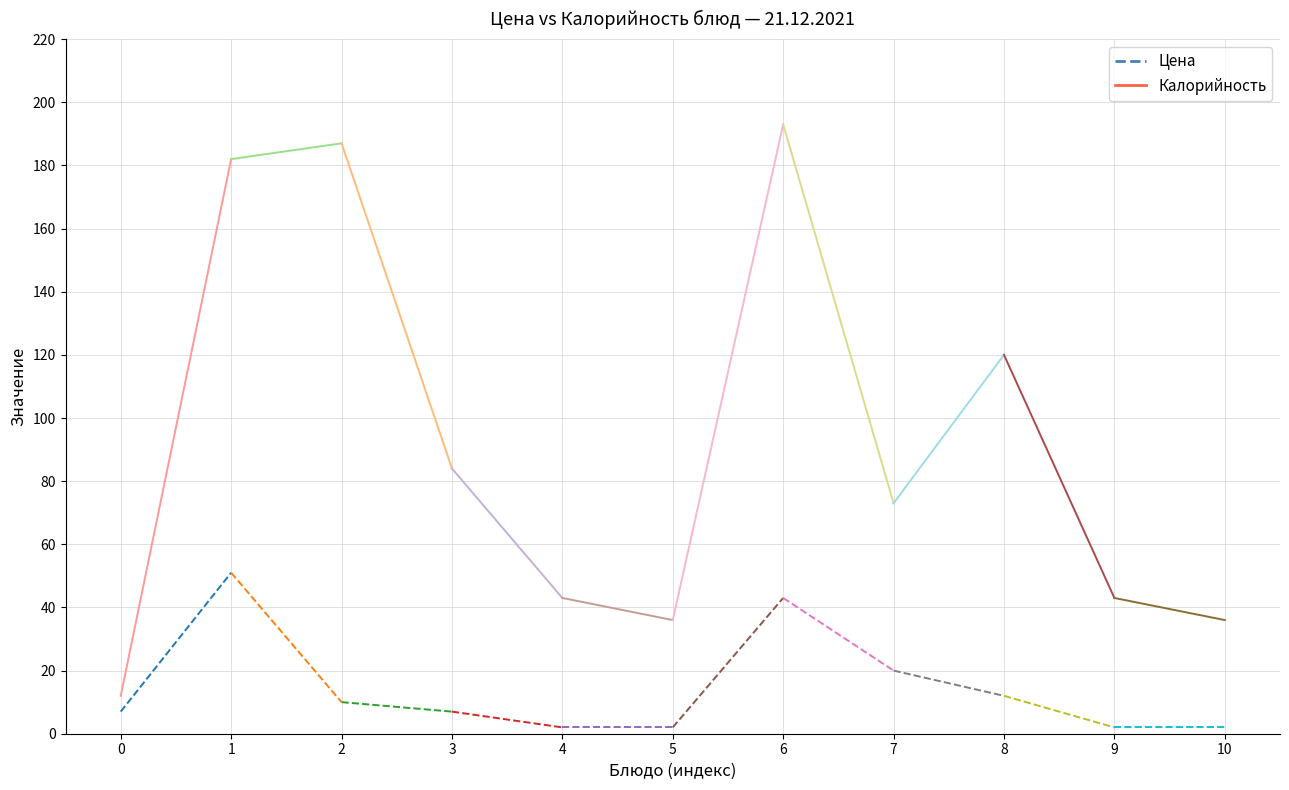

How many lines are shown in the chart?

2